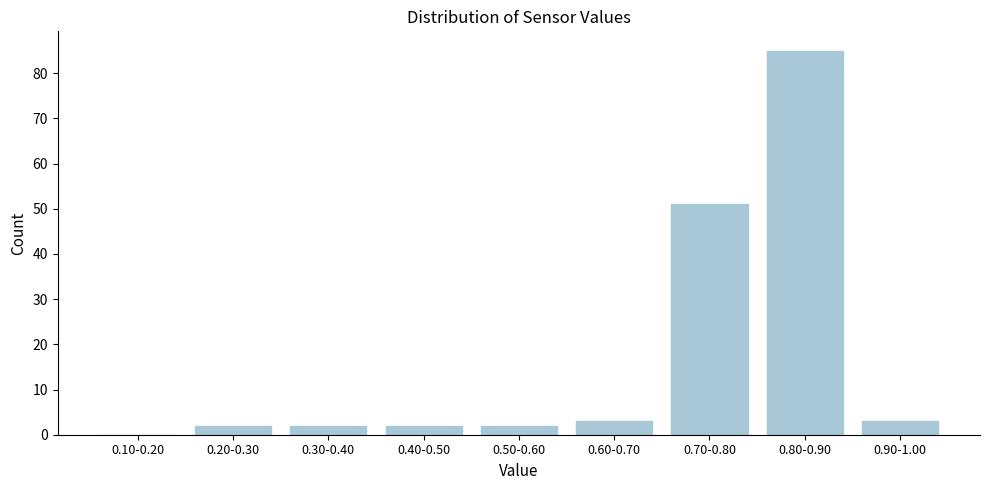

Reading left to right, list all the values displayed in this chart.

0.10-0.20=0	0.20-0.30=2	0.30-0.40=2	0.40-0.50=2	0.50-0.60=2	0.60-0.70=3	0.70-0.80=51	0.80-0.90=85	0.90-1.00=3